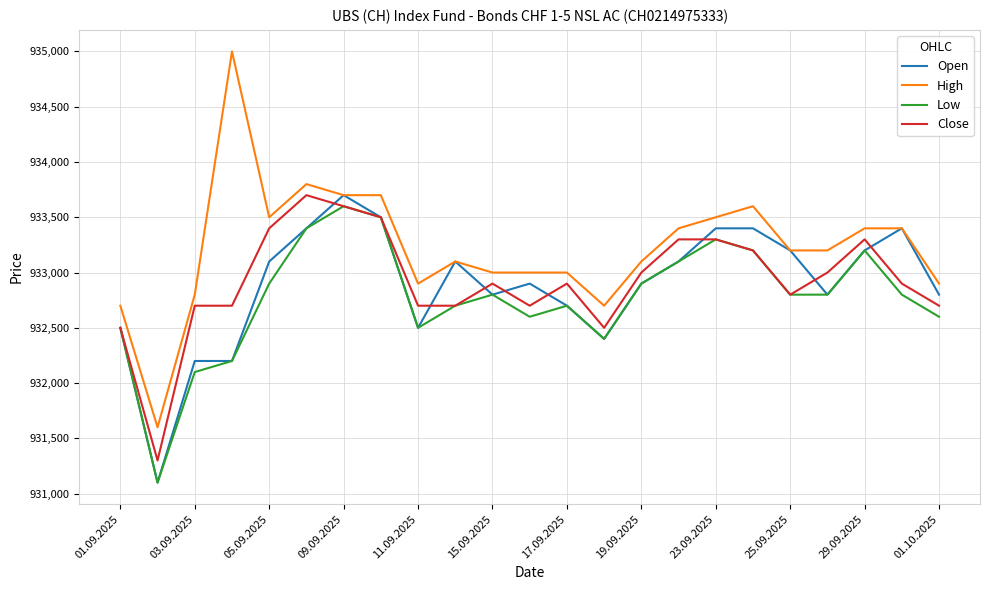

True or false: Close and High intersect in this chart.

False